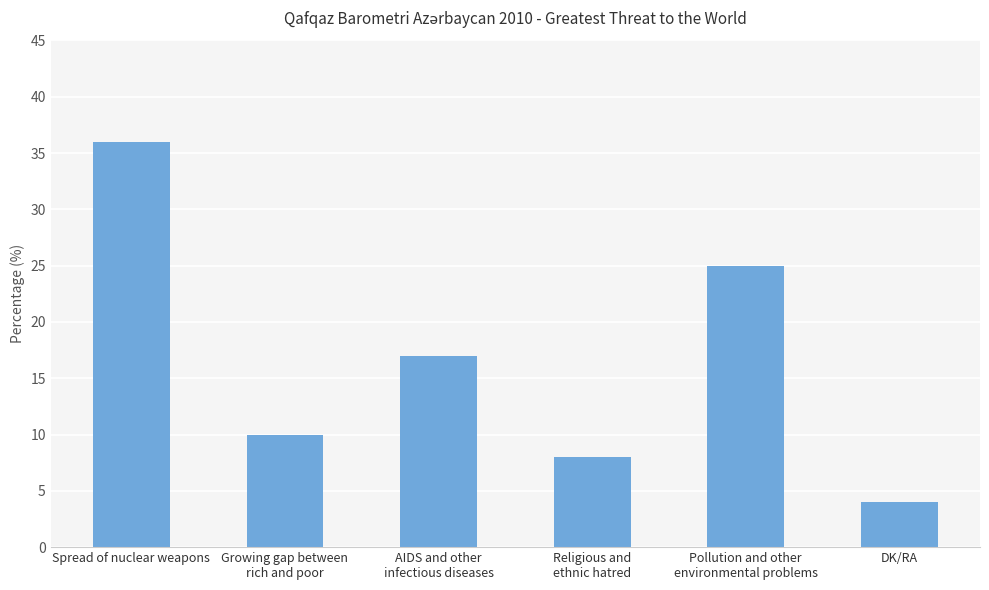

Rank the categories by value from highest to lowest.

Spread of nuclear weapons, Pollution and other
environmental problems, AIDS and other
infectious diseases, Growing gap between
rich and poor, Religious and
ethnic hatred, DK/RA